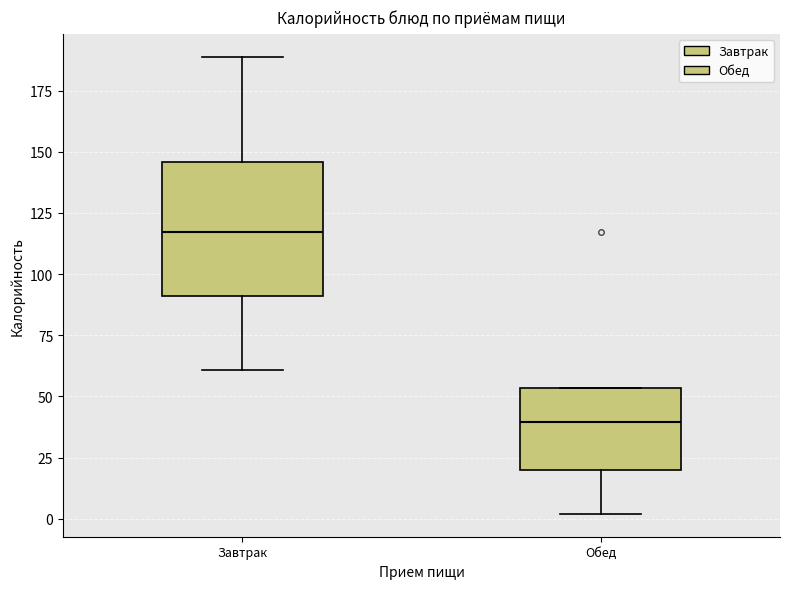

Which box has the lowest median line?

Обед